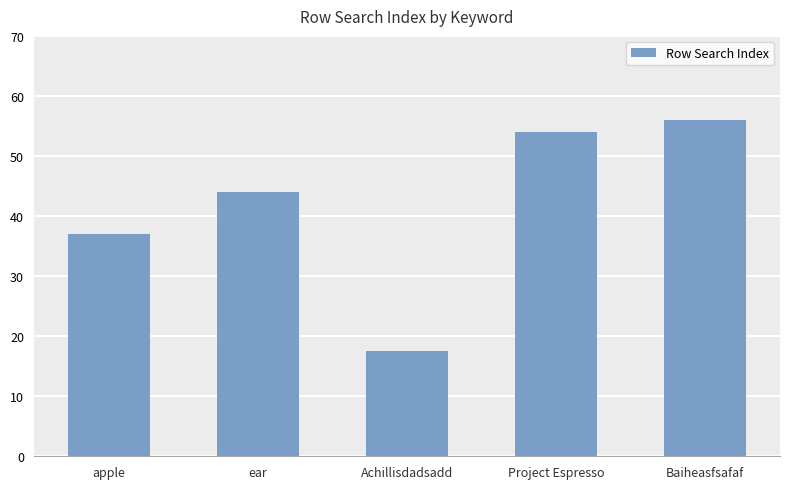

Is it true that the value at ear is 44.0?

True